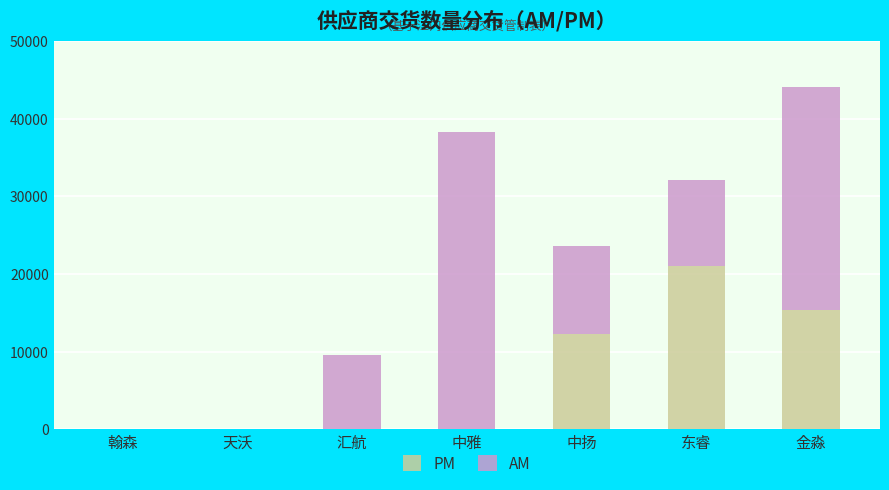

What is the total value across all series at 中雅?

38310